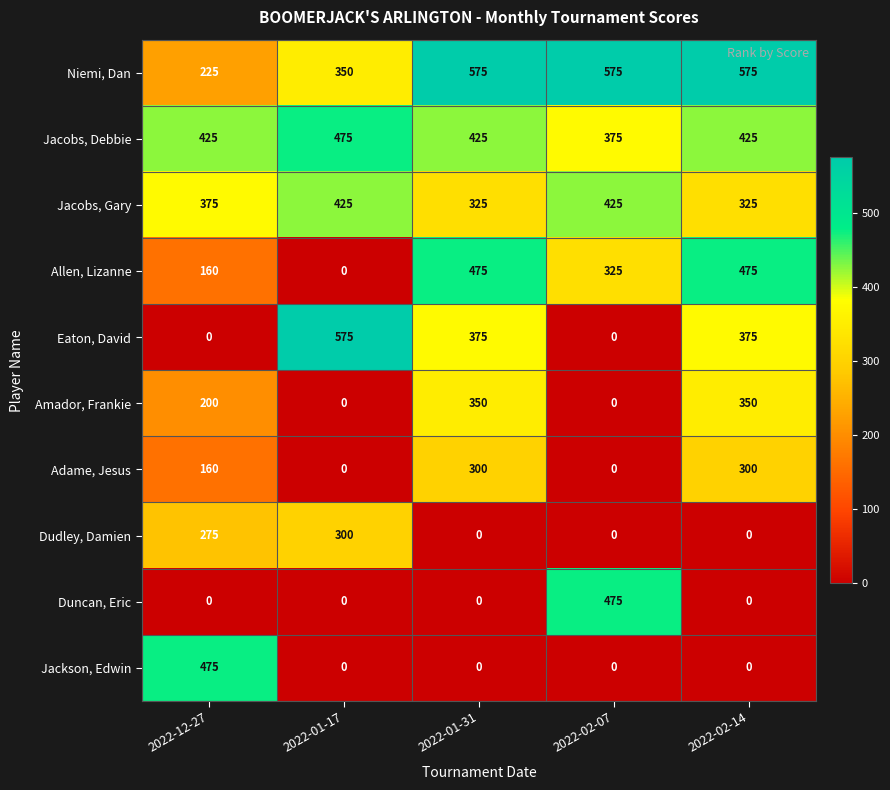

The value of Amador, Frankie at 2022-02-07 is 212. True or false?

False